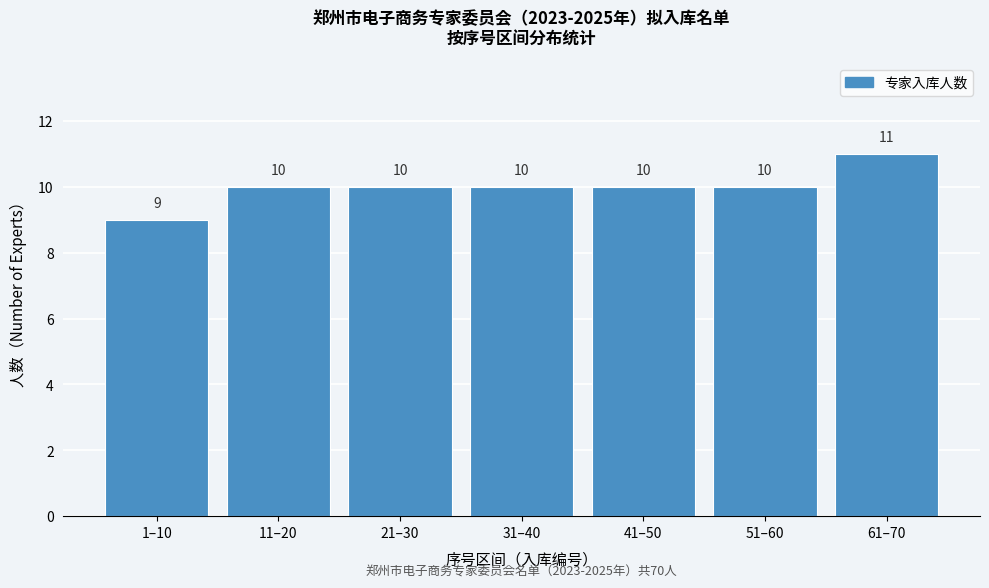

Reading left to right, transcribe all the data shown in this chart.

9	10	10	10	10	10	11